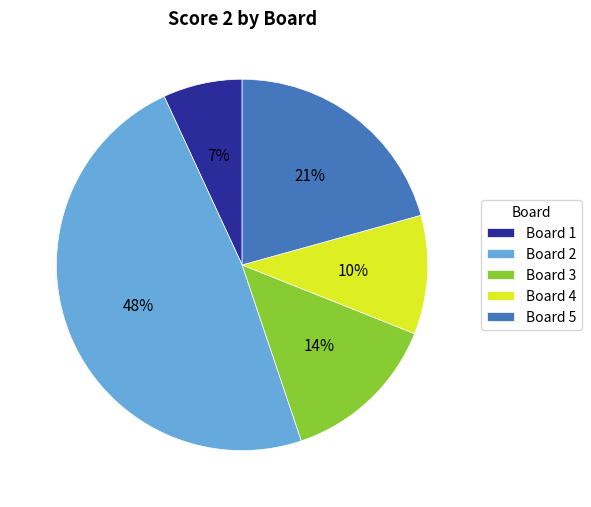

Between Board 2 and Board 3, which is larger?

Board 2